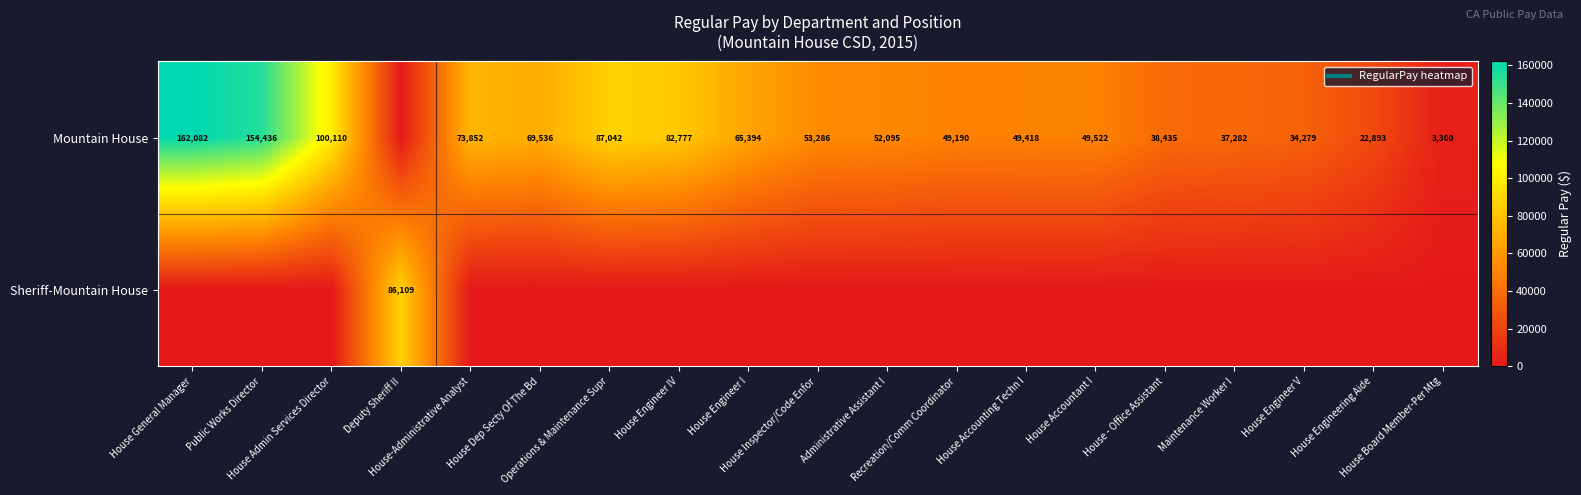

What is the approximate value of Mountain House at Operations & Maintenance Supr, to the nearest 10?

87040